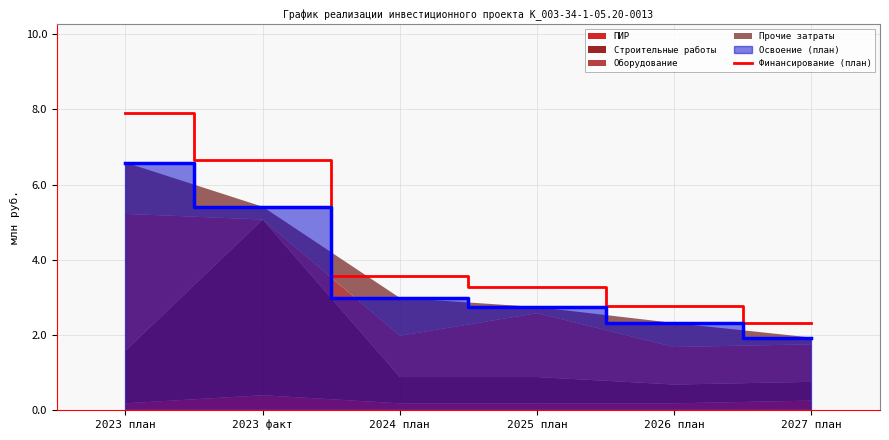

The value of Финансирование (план) at 2023 факт is 9.3. True or false?

False